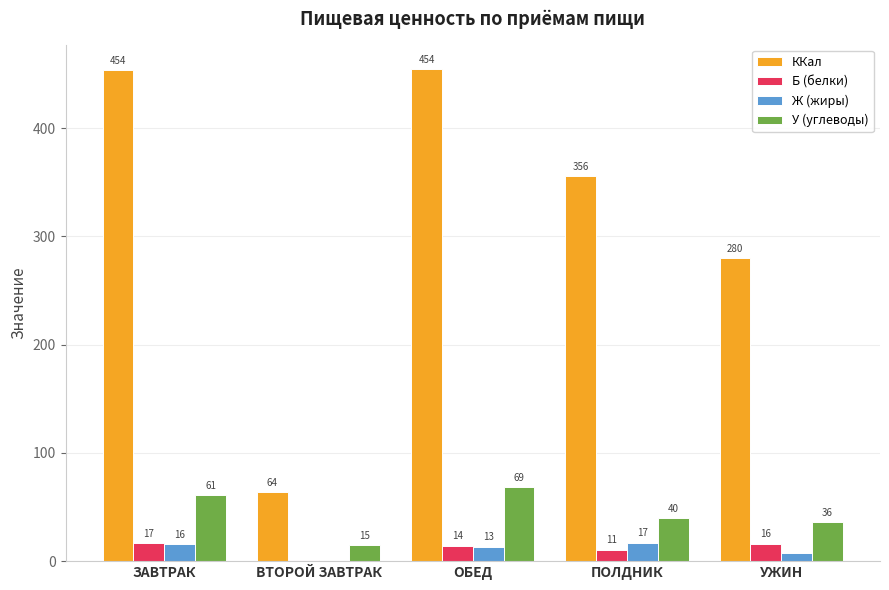

What is the approximate value of ККал at ОБЕД?

454.4